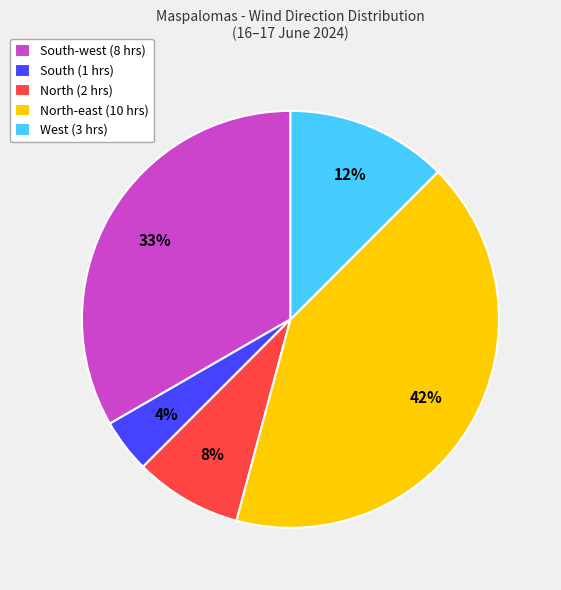

To the nearest percent, what is the average slice percentage?

20%